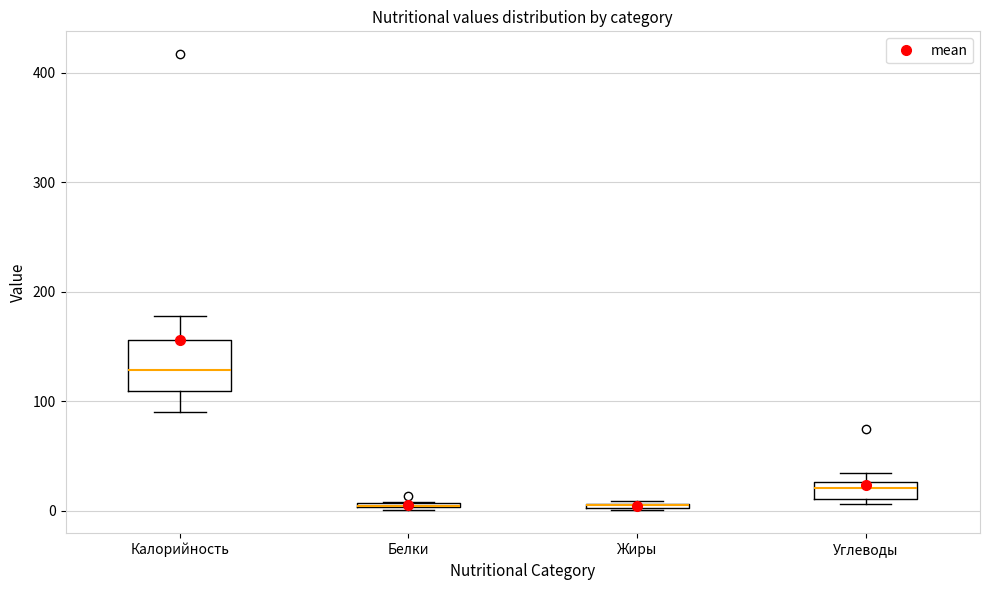

Where is the lower edge of the box for Углеводы on the y-axis? The values are not printed on the chart, so give them approximately, as read against the axis.

10